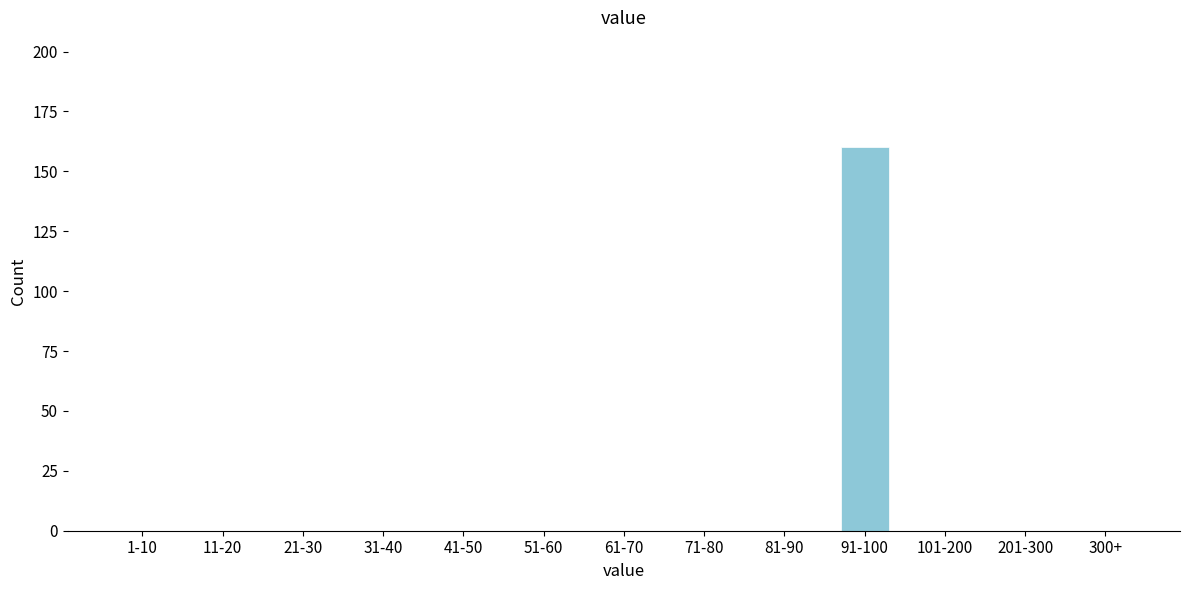

Reading right to left, transcribe all the data shown in this chart.

300+=0	201-300=0	101-200=0	91-100=160	81-90=0	71-80=0	61-70=0	51-60=0	41-50=0	31-40=0	21-30=0	11-20=0	1-10=0